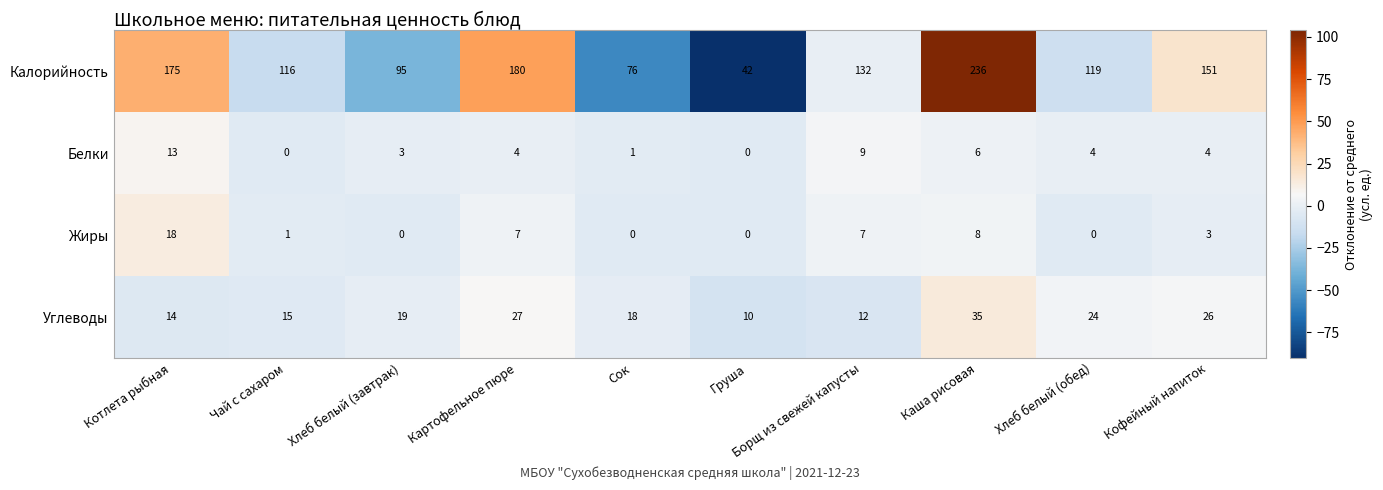

At which label is Калорийность closest to 139?

Борщ из свежей капусты